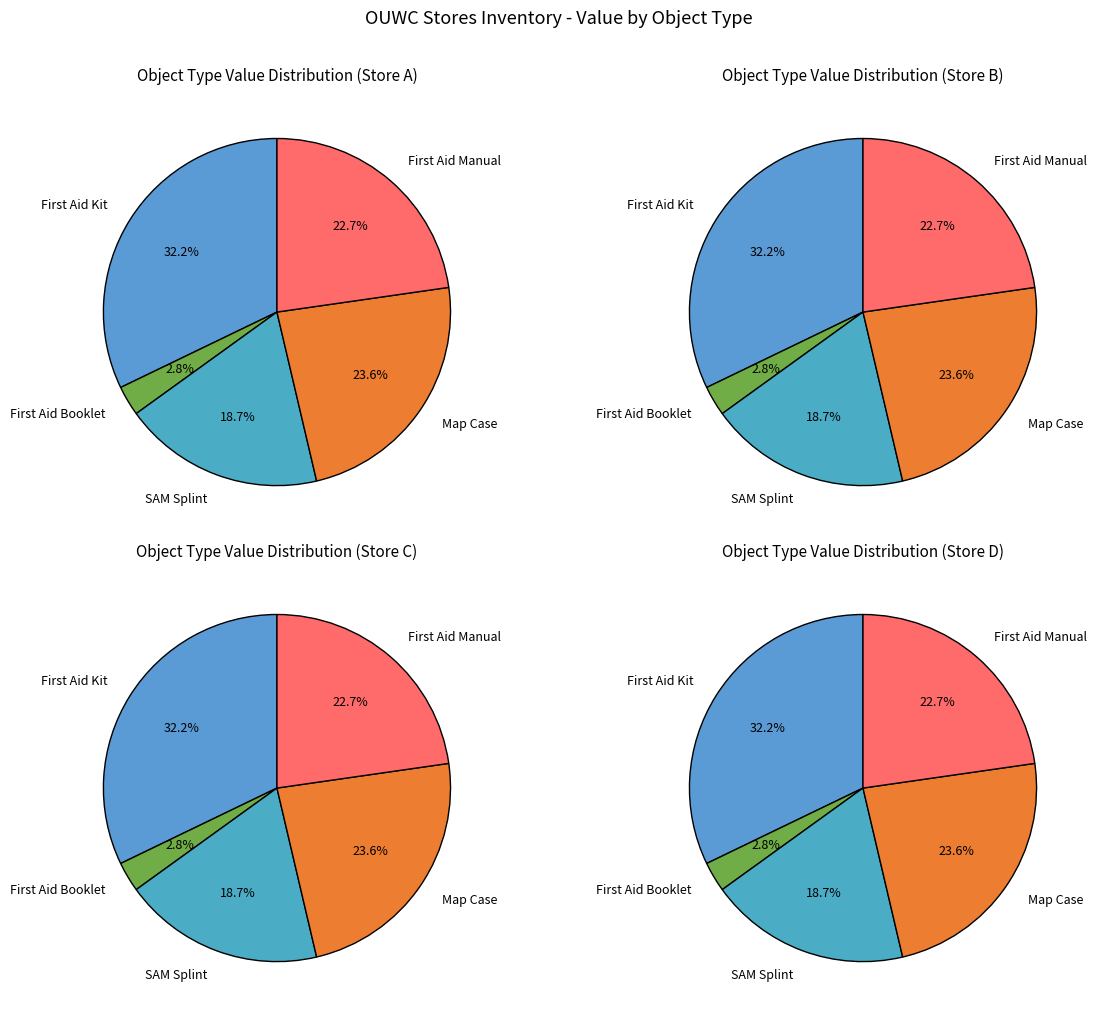

How many segments does this pie chart have?

5